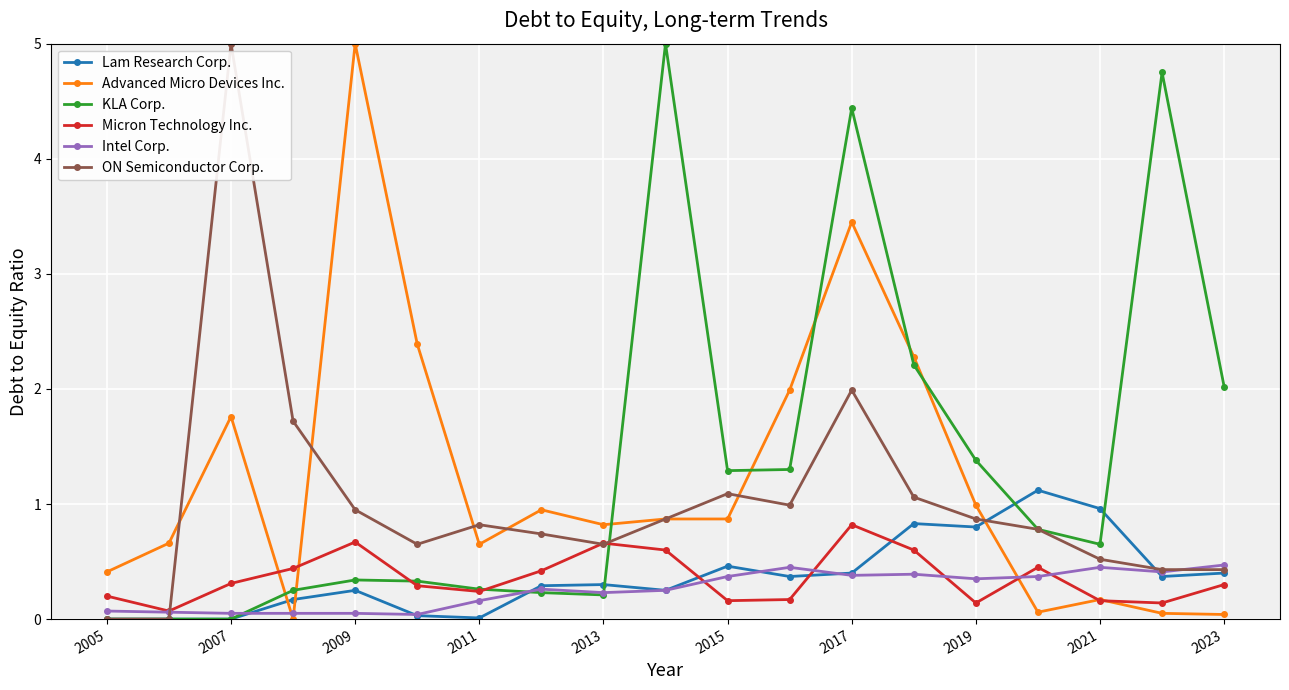

After their last crossing, which series has the higher values: KLA Corp. or ON Semiconductor Corp.?

KLA Corp.